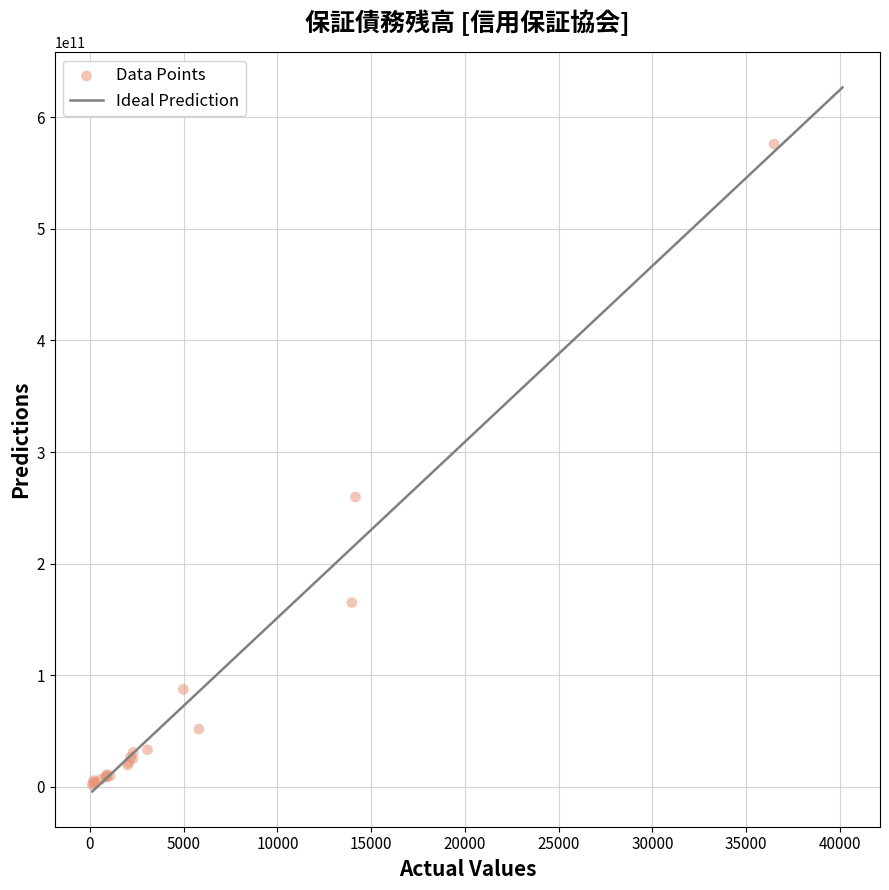

What Y value in the scatter plot is closest to 288893813110?

259729756016.5